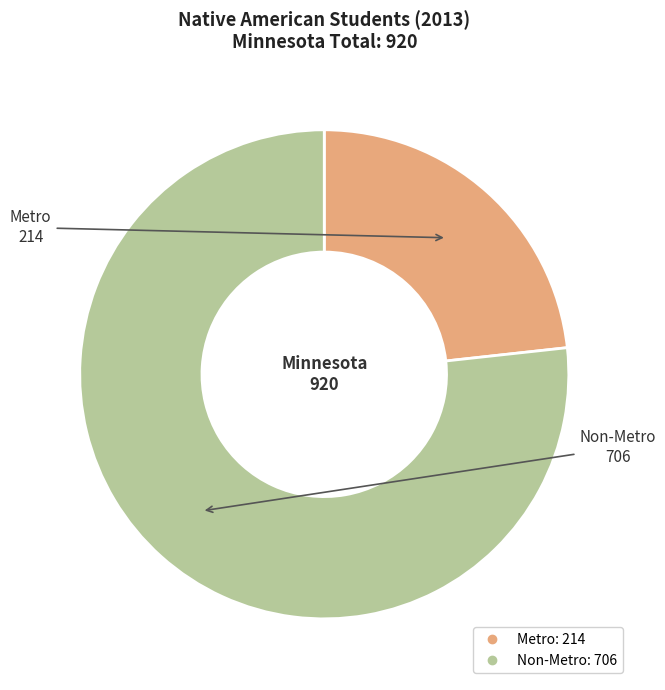

Is there any slice that represents more than half of the pie?

Yes